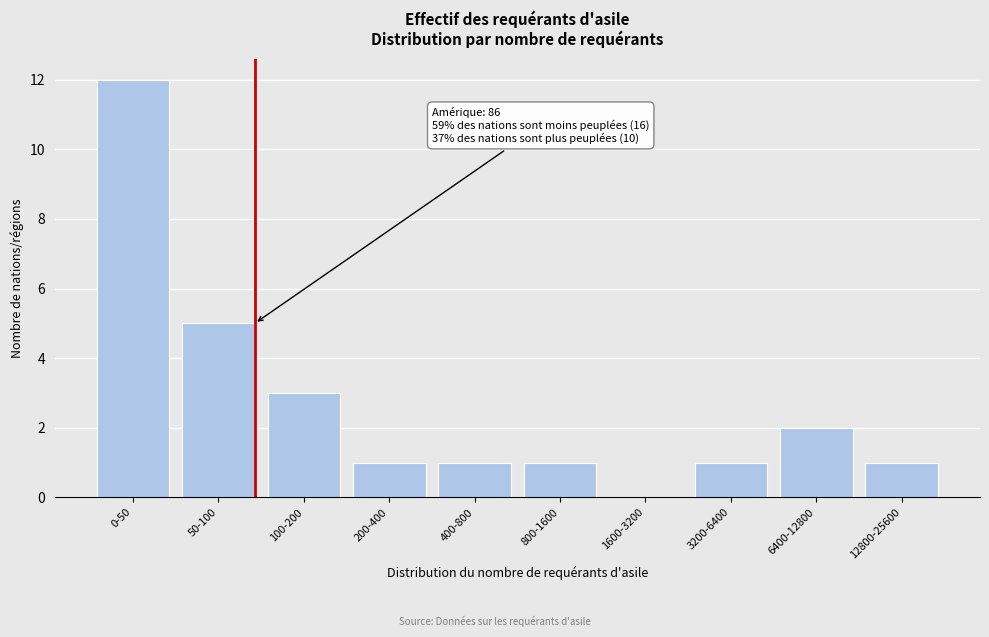

Reading right to left, extract all data points from this chart.

12800-25600=1	6400-12800=2	3200-6400=1	1600-3200=0	800-1600=1	400-800=1	200-400=1	100-200=3	50-100=5	0-50=12